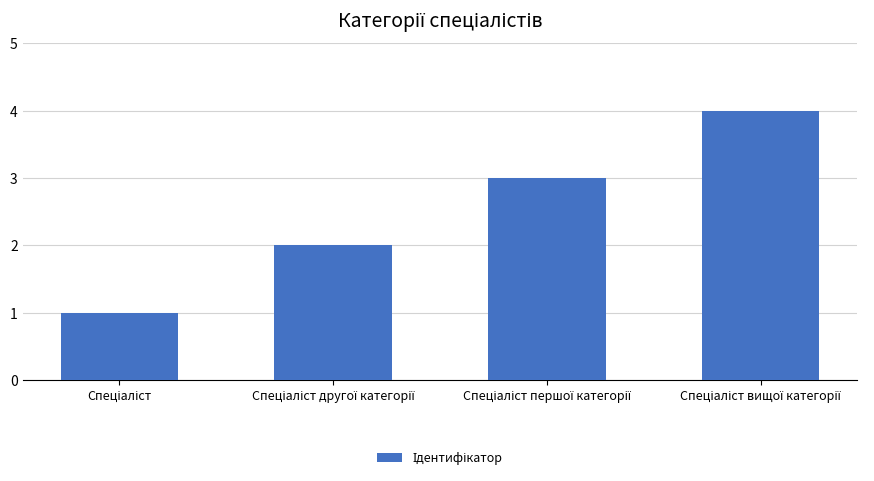

What is the greatest value displayed?

4